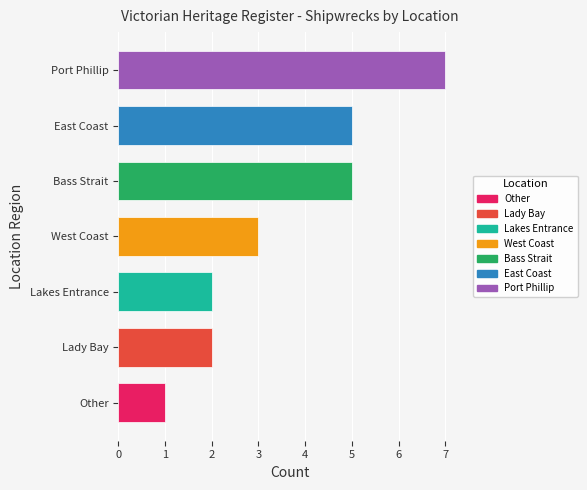

What value does the data have at Lady Bay?

2